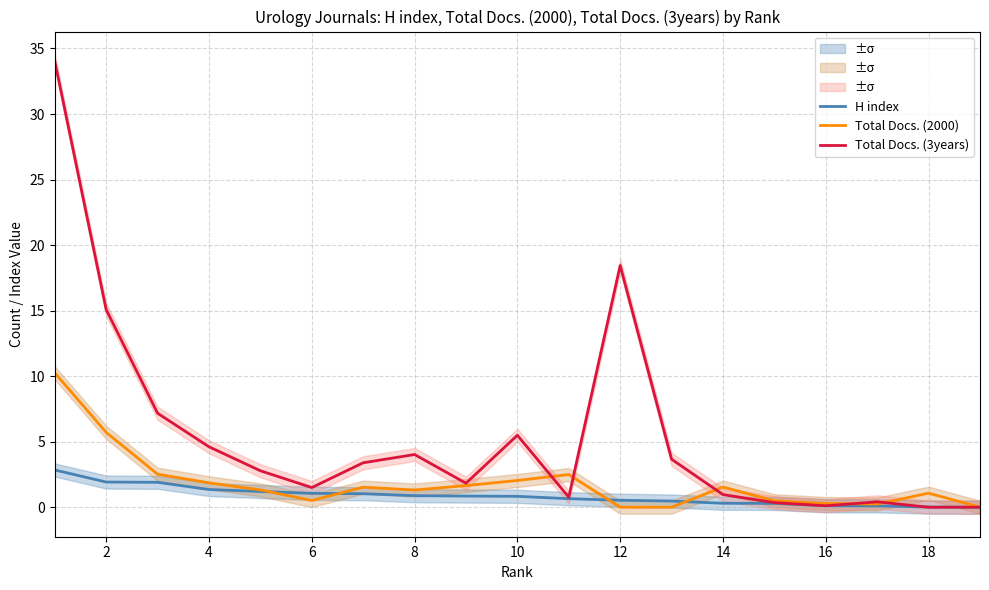

How many interior local valleys does the Total Docs. (2000) series have?

3